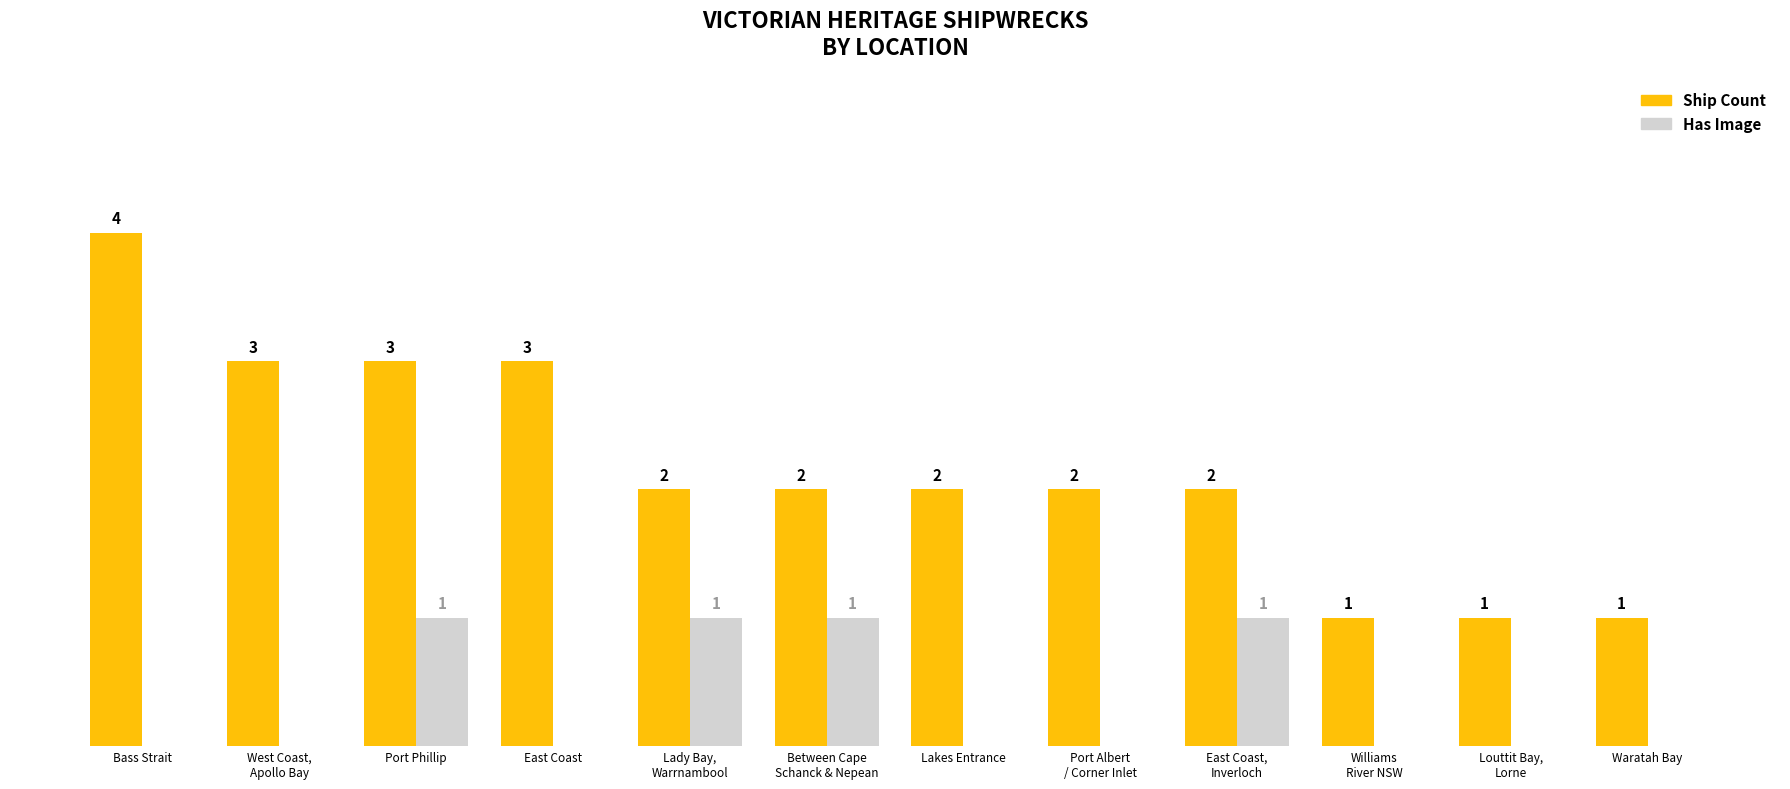

Where does the Ship Count series first go above 2?

Bass Strait